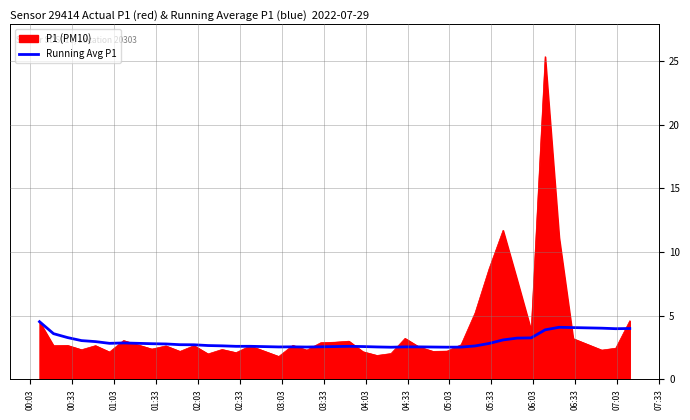

What is the greatest value displayed?

25.3